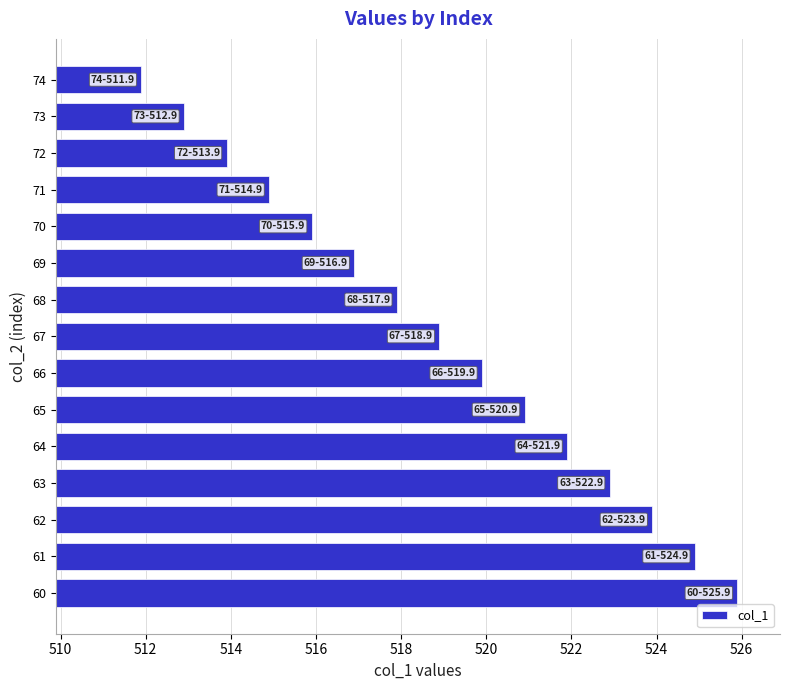

What is the difference between the second highest and minimum values?

13.0